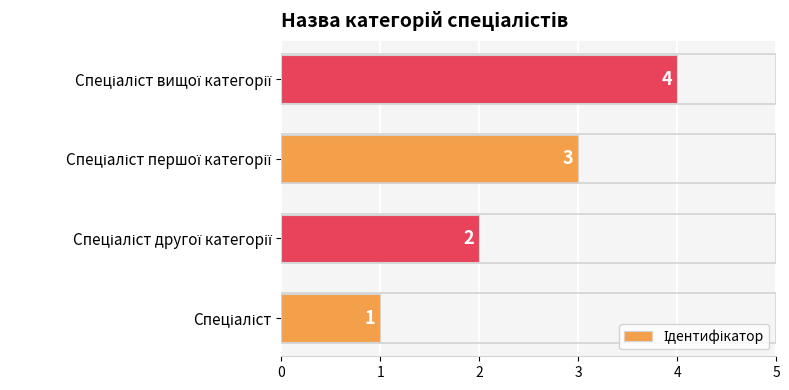

What is the greatest value displayed?

4